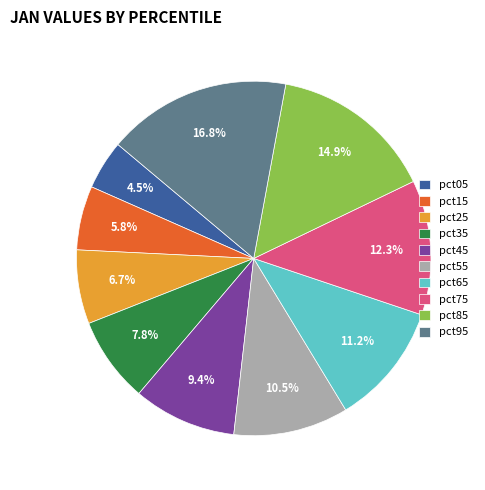

Is there any slice that represents more than half of the pie?

No